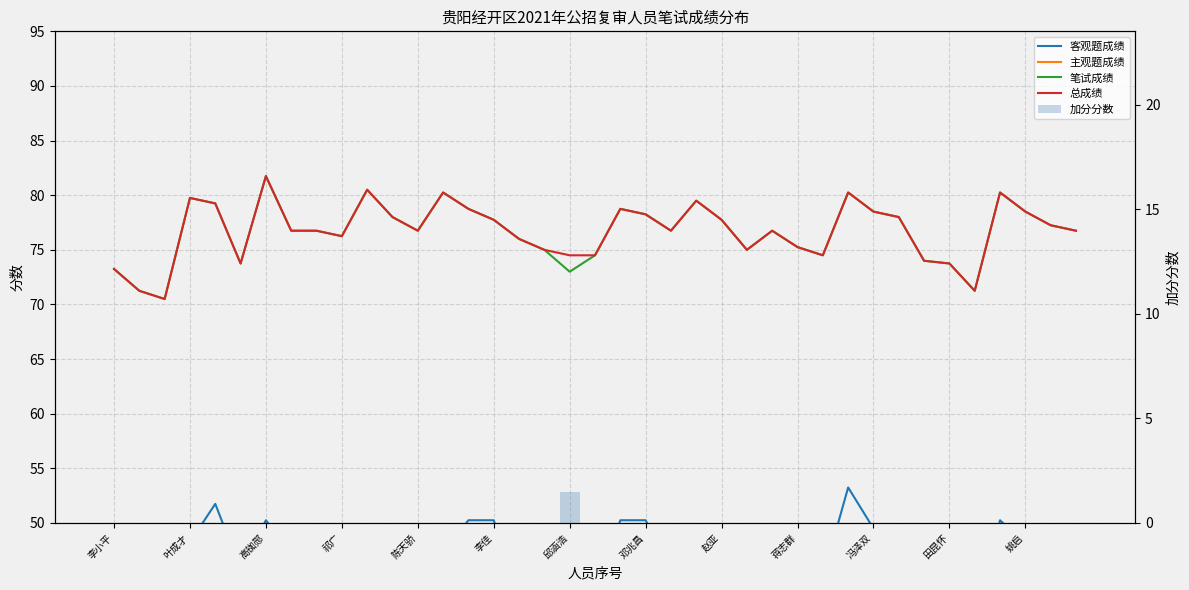

At 13, list the series in order from largest to smallest.

笔试成绩, 总成绩, 客观题成绩, 主观题成绩, 加分分数